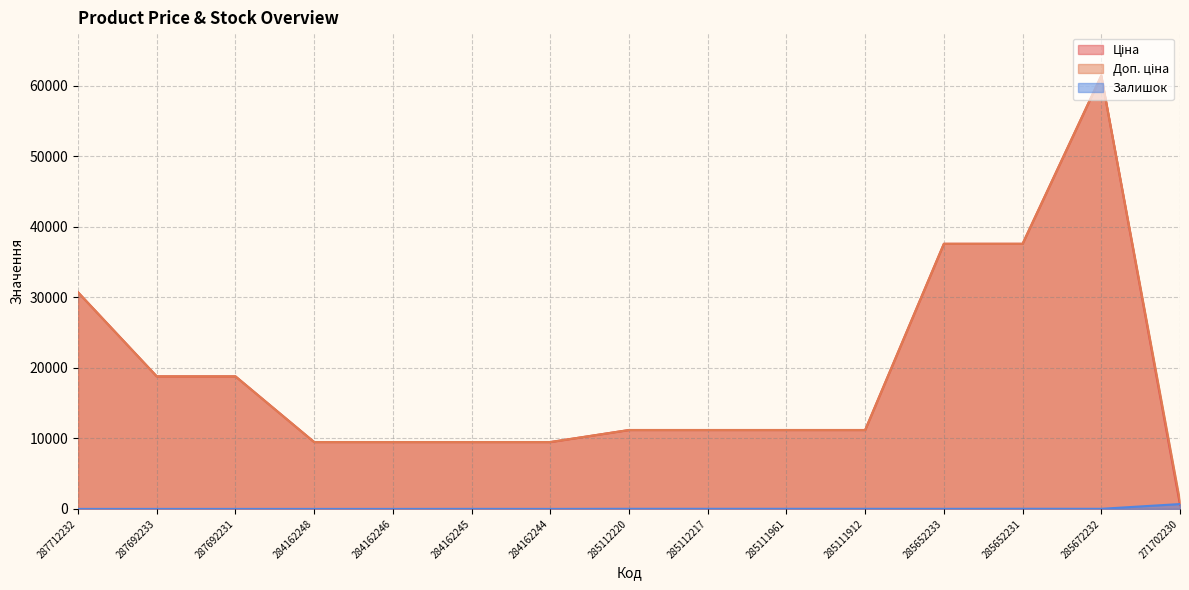

What are all the series names shown in the legend?

Ціна, Доп. ціна, Залишок